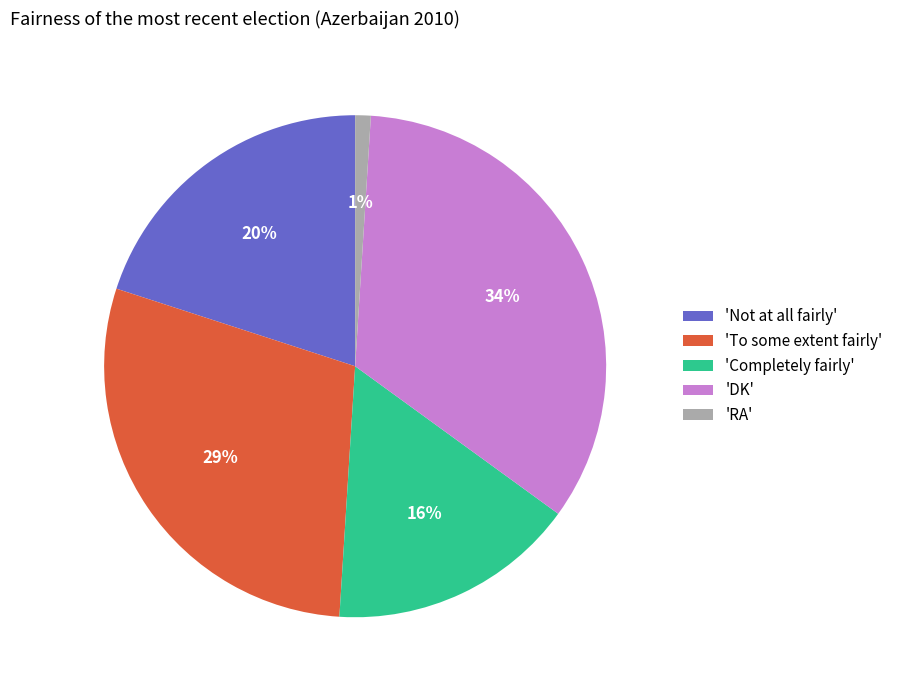

To the nearest percent, what portion does 'To some extent fairly' represent?

29%